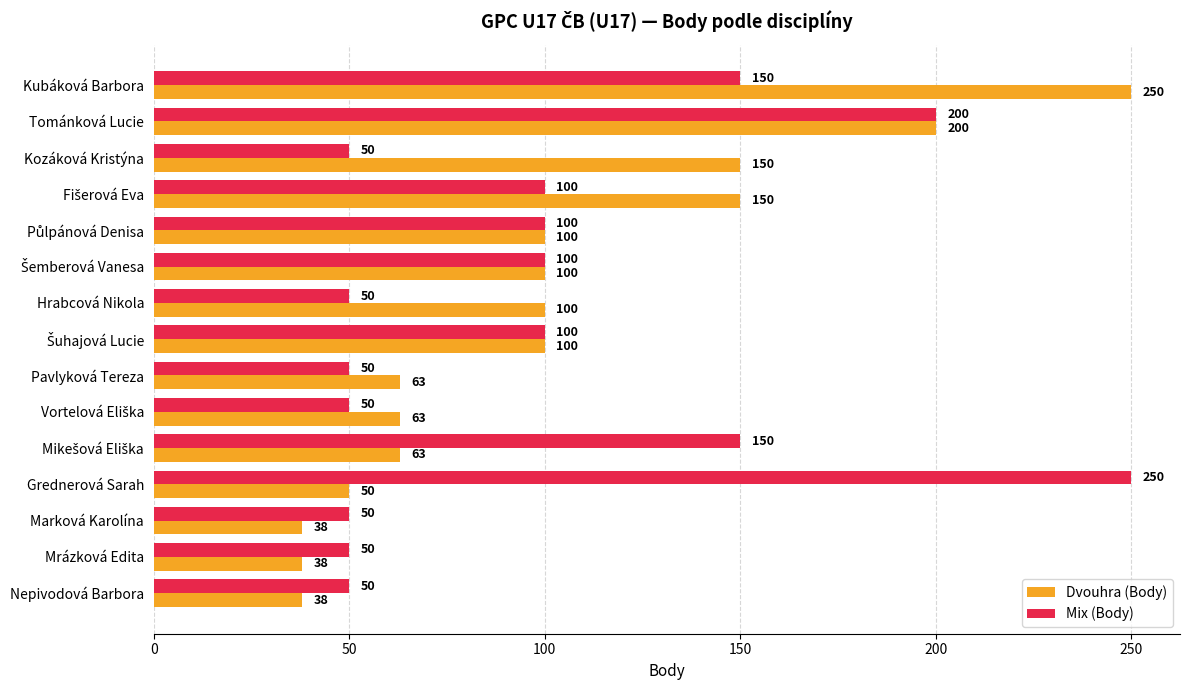

How many categories are shown in the chart?

15